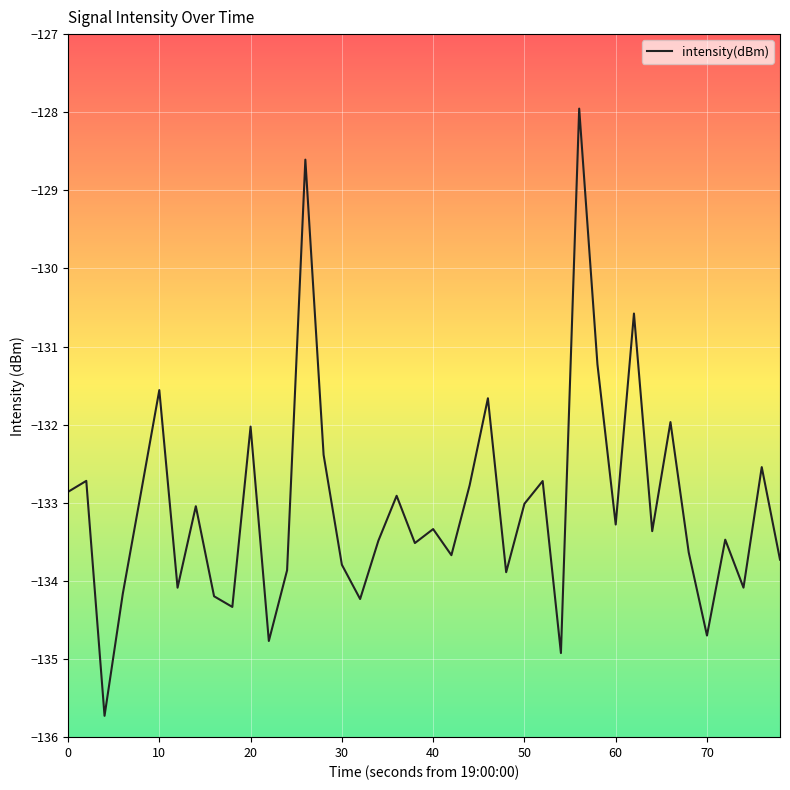

What is the maximum value shown in the chart?

-128.0